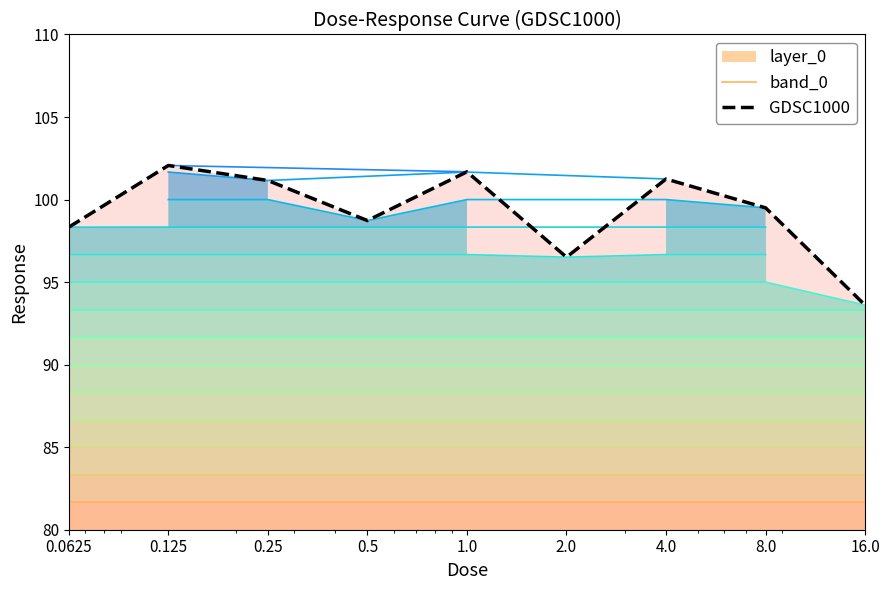

Which category has the highest value in the band_0 series?

0.0625